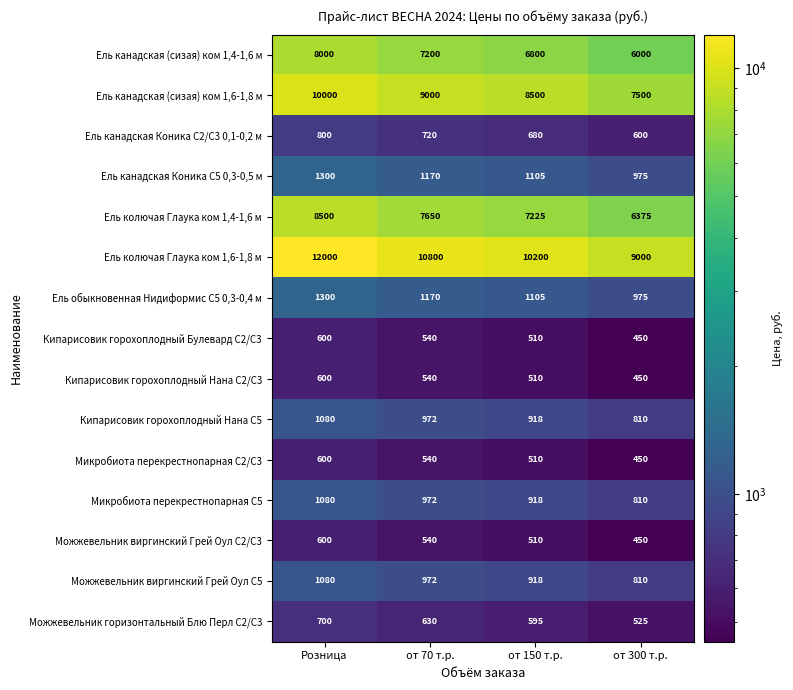

Which series has the largest total across all categories?

Ель колючая Глаука ком 1,6-1,8 м